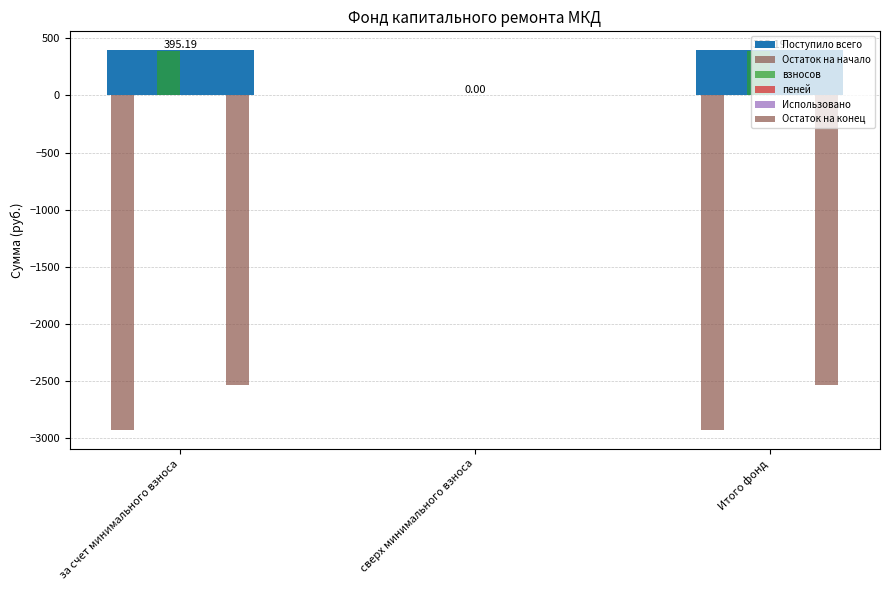

List the labels in order of пеней value, largest first.

за счет минимального взноса, Итого фонд, сверх минимального взноса